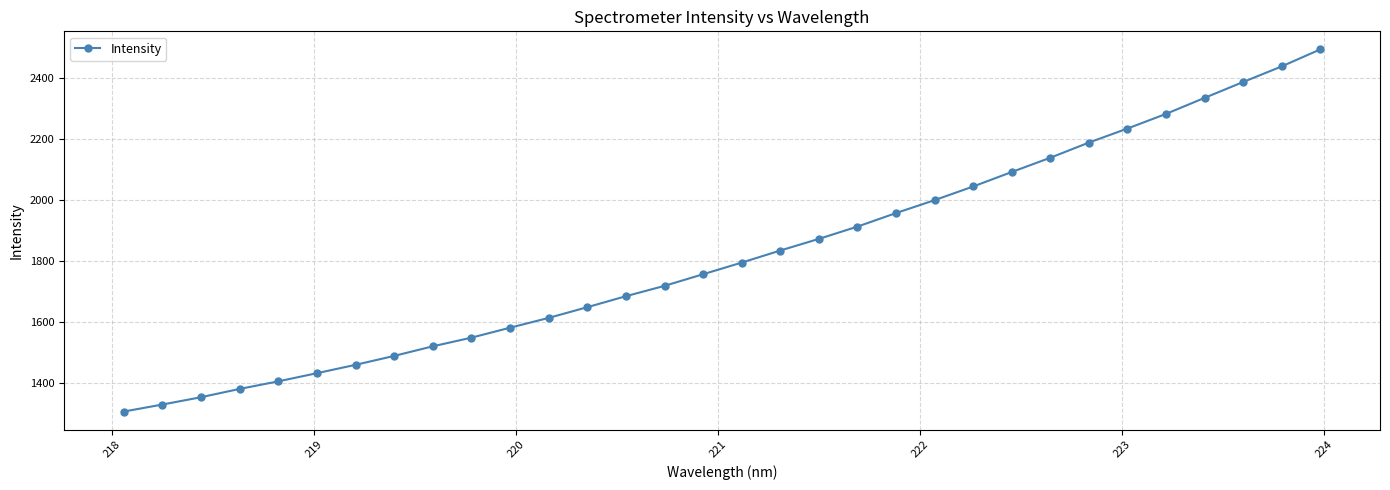

True or false: the data has more than 2 interior local peaks.

False